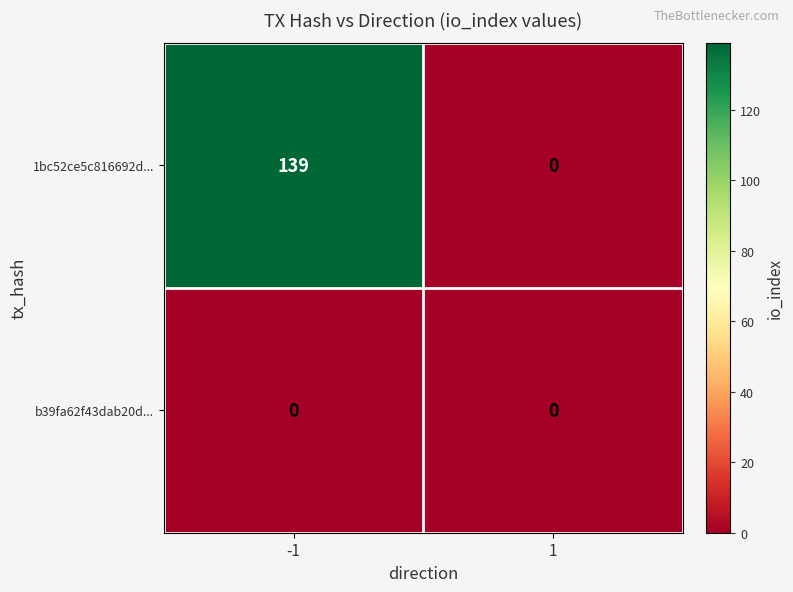

At -1, list the series in order from smallest to largest.

b39fa62f43dab20d..., 1bc52ce5c816692d...